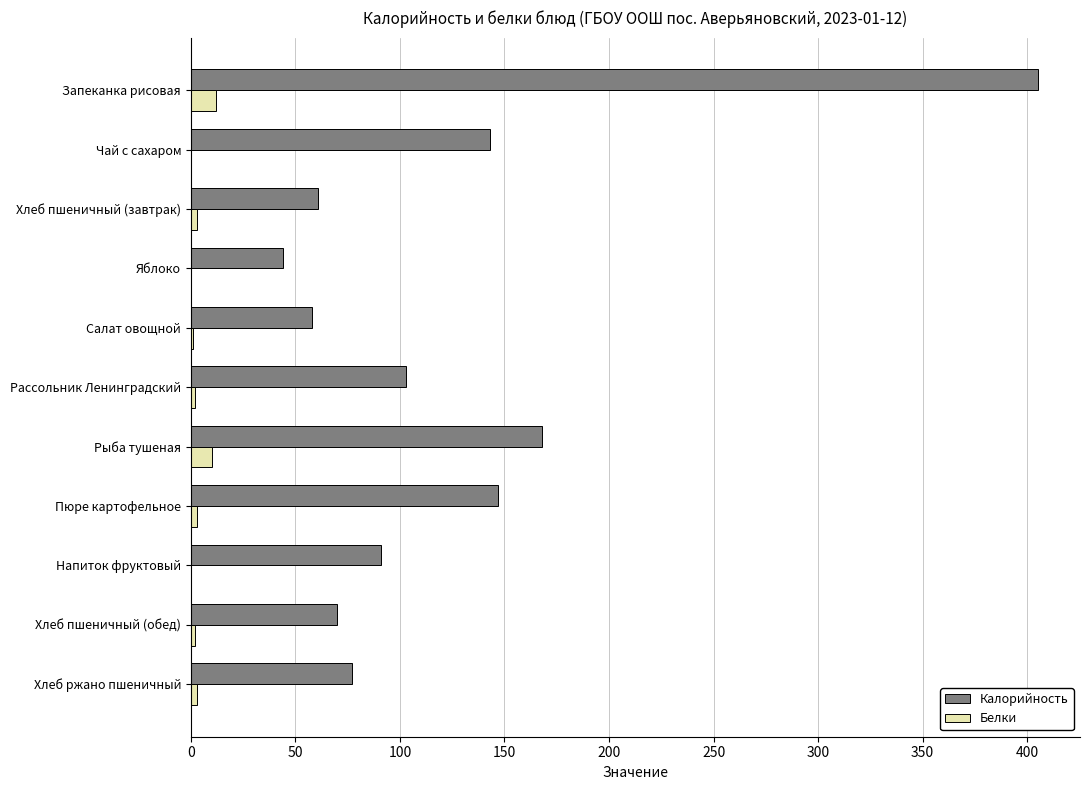

The Калорийность series shows 168 at Рыба тушеная. True or false?

True